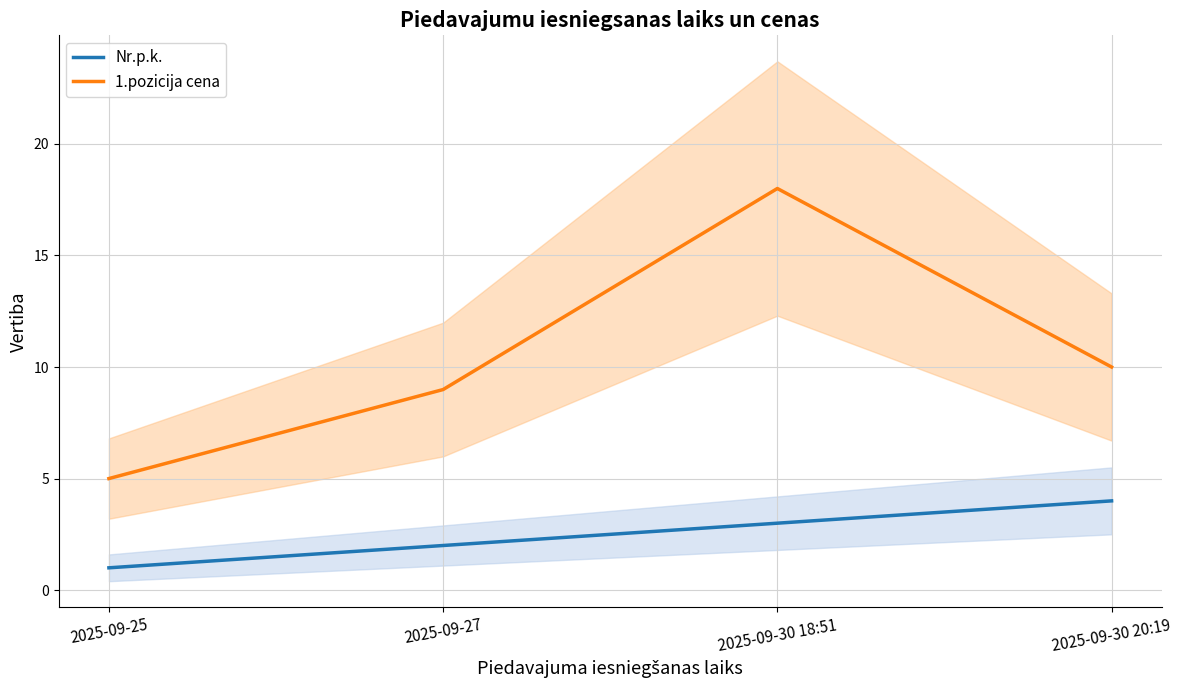

Count the Nr.p.k. values in the range 2 to 4.

3